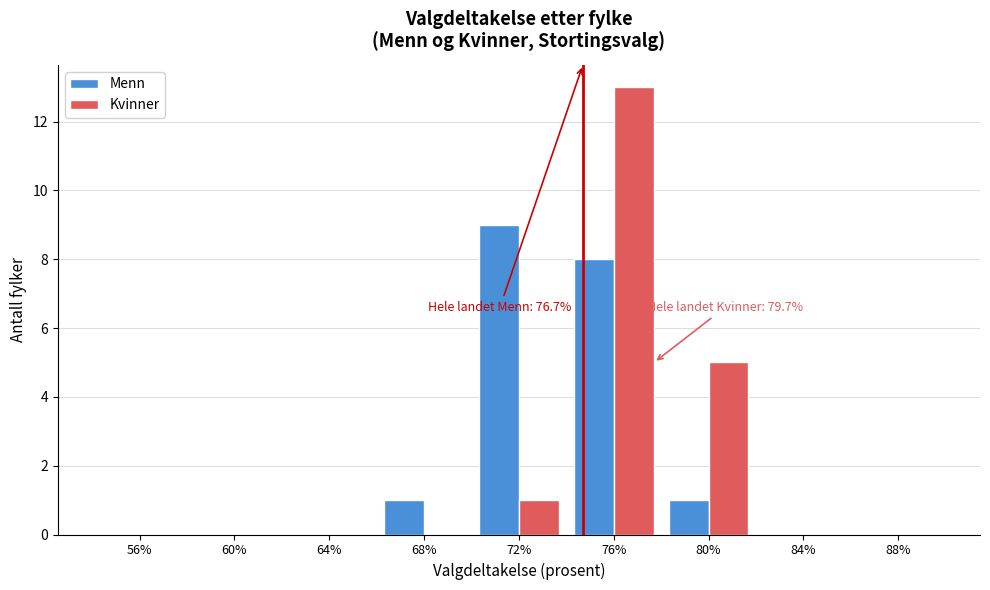

Reading left to right, extract all data points from this chart.

Menn: 56%=0	60%=0	64%=0	68%=1	72%=9	76%=8	80%=1	84%=0	88%=0
Kvinner: 56%=0	60%=0	64%=0	68%=0	72%=1	76%=13	80%=5	84%=0	88%=0